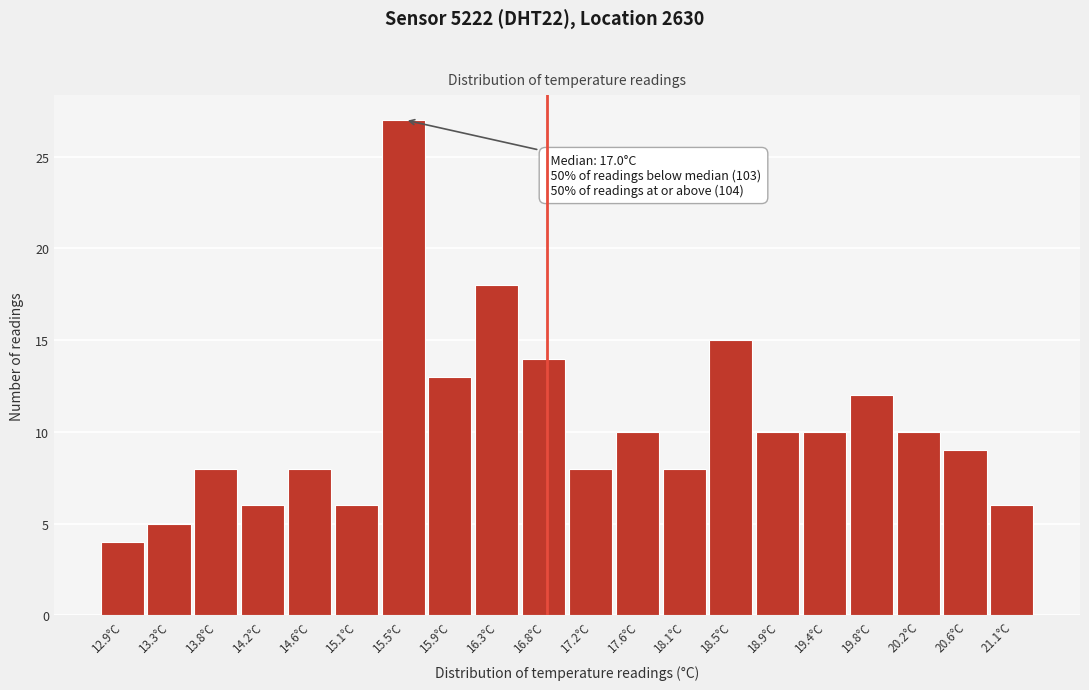

Reading left to right, transcribe all the data shown in this chart.

12.9°C=4	13.3°C=5	13.8°C=8	14.2°C=6	14.6°C=8	15.1°C=6	15.5°C=27	15.9°C=13	16.3°C=18	16.8°C=14	17.2°C=8	17.6°C=10	18.1°C=8	18.5°C=15	18.9°C=10	19.4°C=10	19.8°C=12	20.2°C=10	20.6°C=9	21.1°C=6